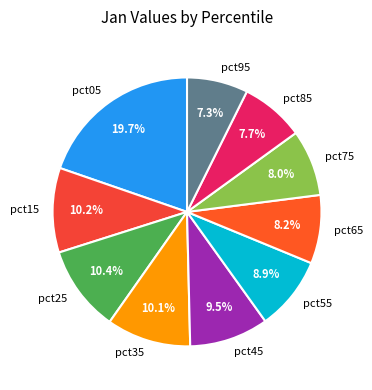

Count the number of slices in the pie.

10